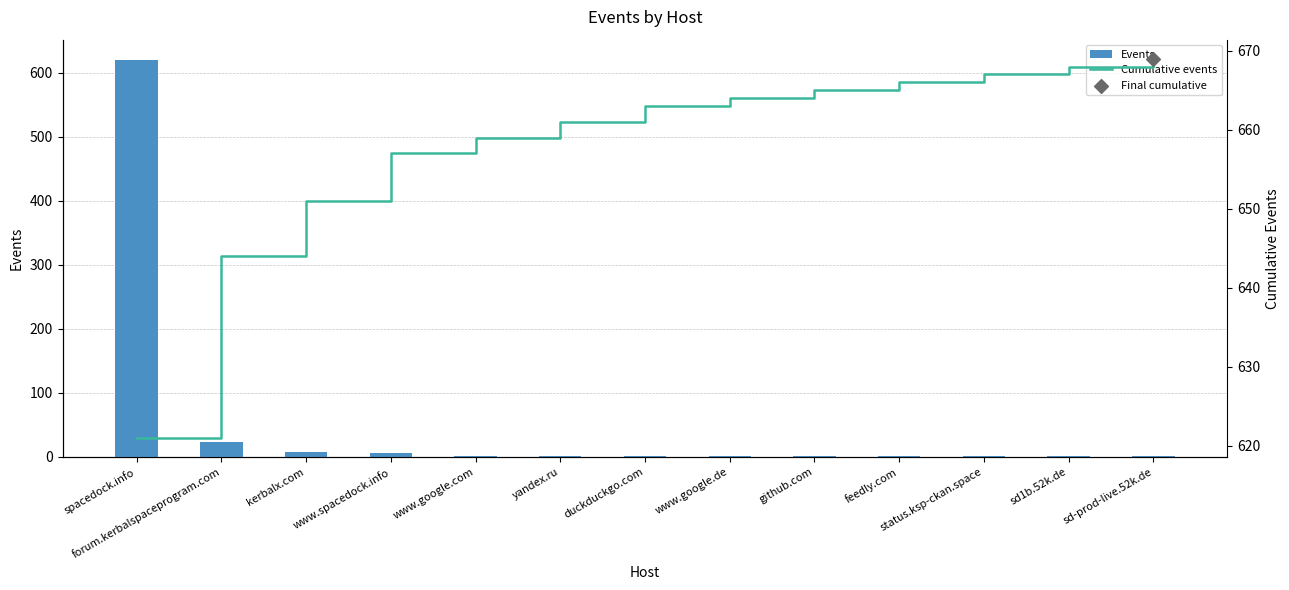

Which series reaches the maximum Y coordinate?

Cumulative events